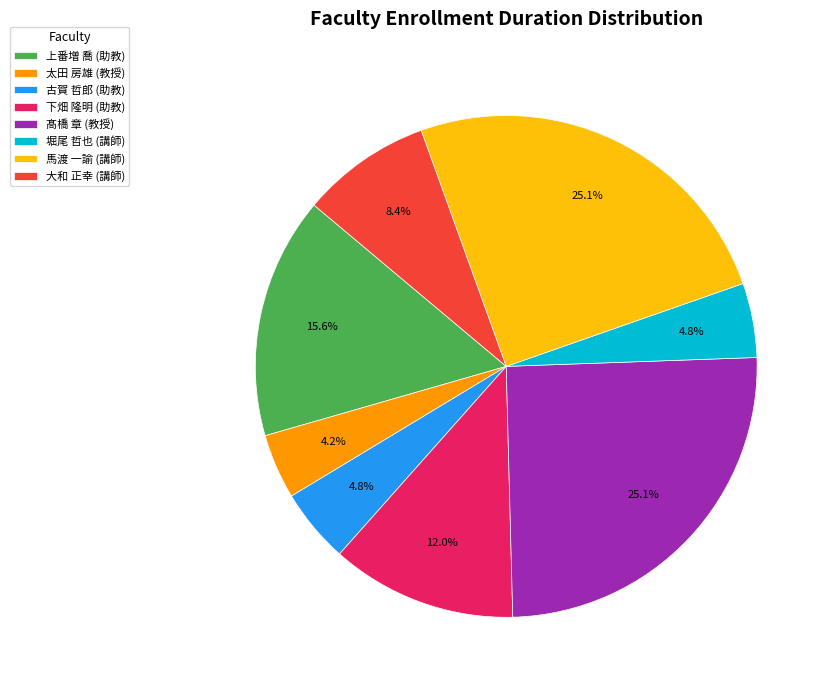

Does 堀尾 哲也 (講師) account for over 50% of the chart?

No